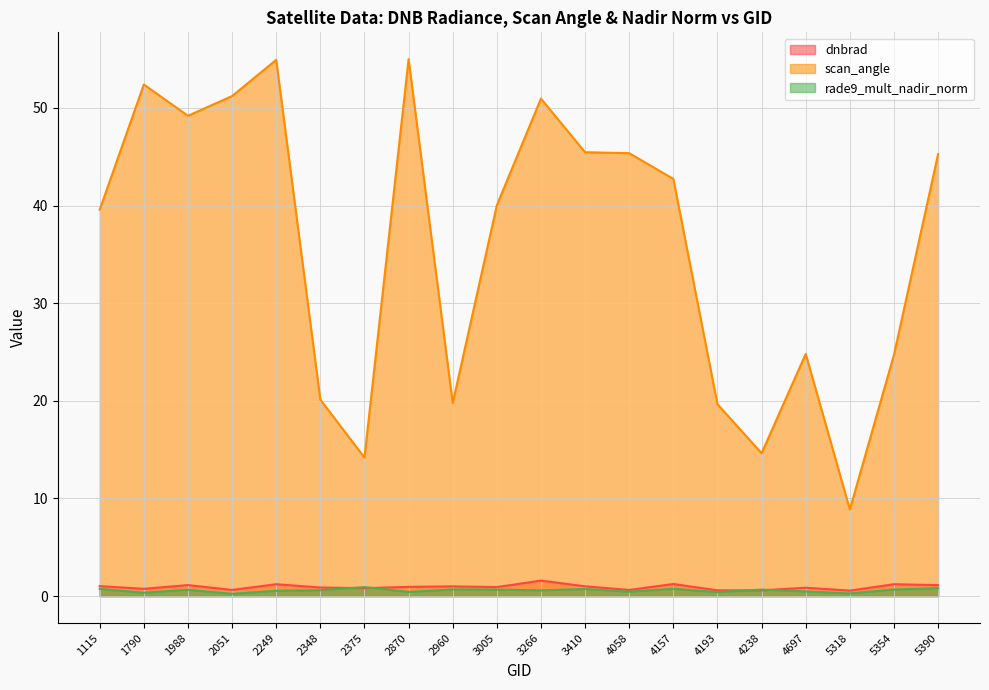

Which has a higher value, 5354 or 1115?

5354